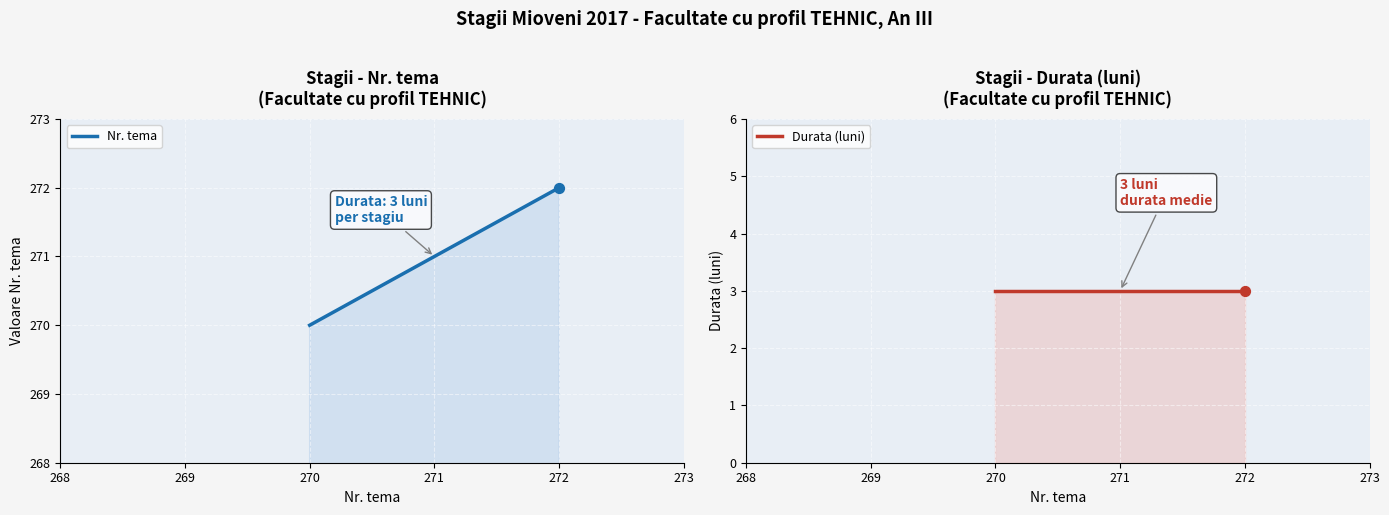

Which series has the largest total across all categories?

Nr. tema